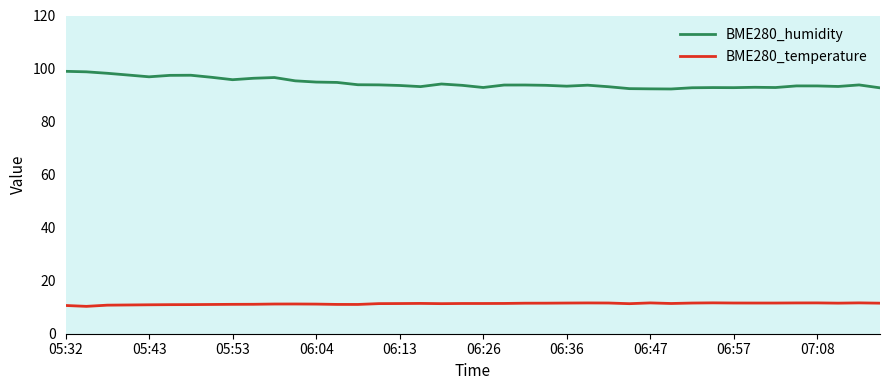

True or false: BME280_humidity and BME280_temperature intersect in this chart.

False